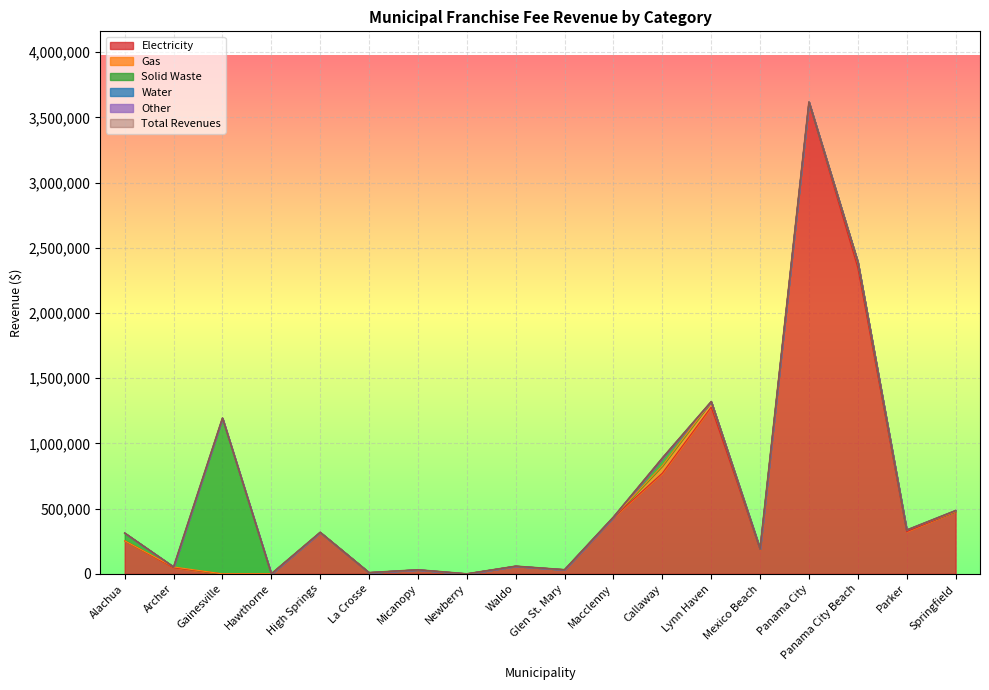

In Gas, how many points are higher than both neighbors (excluding endpoints)?

3